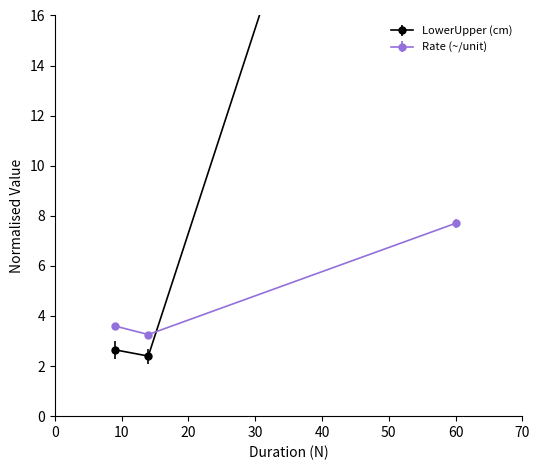

Which category has the highest value across all series?

60